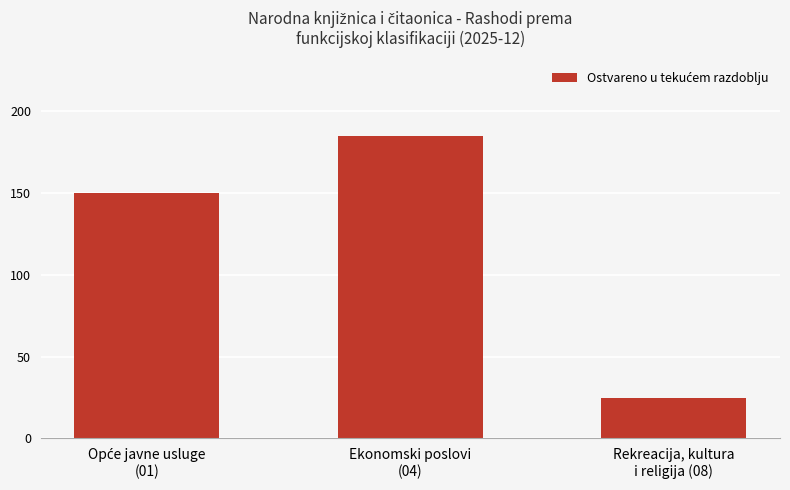

Approximately how many times larger is the value at Ekonomski poslovi
(04) compared to Rekreacija, kultura
i religija (08)?

7.4